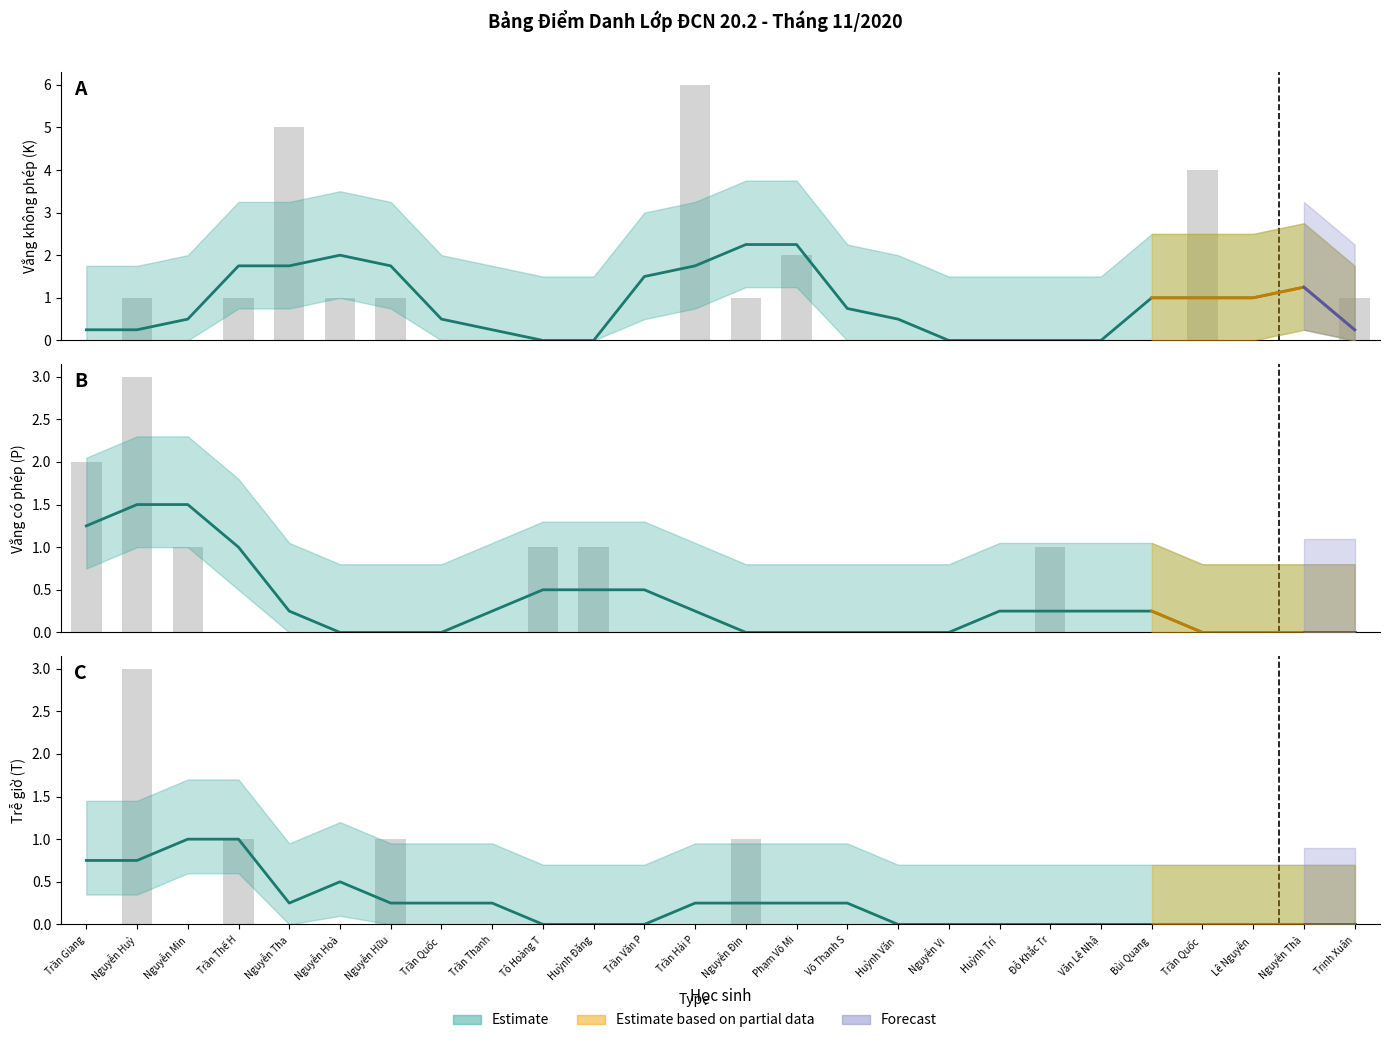

How many bars are there in total?

78